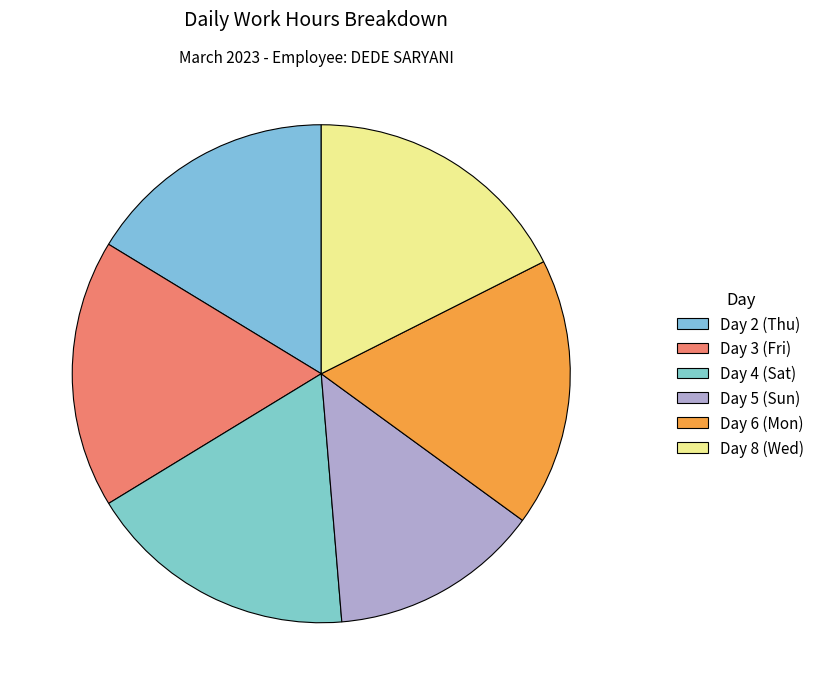

Count the number of slices in the pie.

6